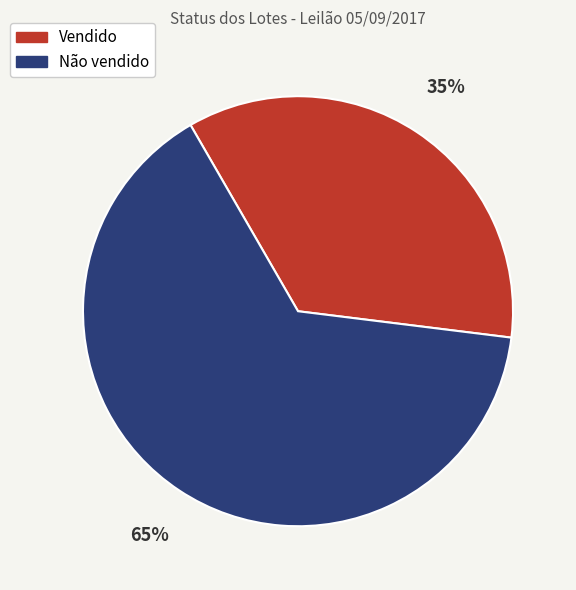

Count the number of slices in the pie.

2